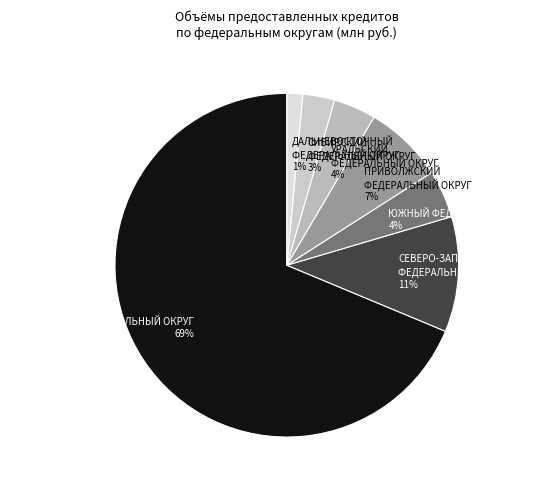

Between ПРИВОЛЖСКИЙ ФЕДЕРАЛЬНЫЙ ОКРУГ and ЮЖНЫЙ ФЕДЕРАЛЬНЫЙ ОКРУГ, which is larger?

ПРИВОЛЖСКИЙ ФЕДЕРАЛЬНЫЙ ОКРУГ